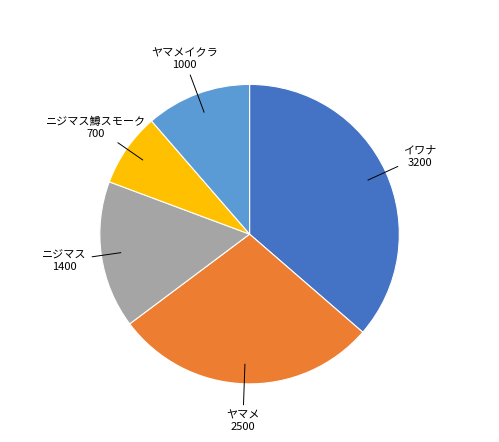

Does any single category account for the majority?

No